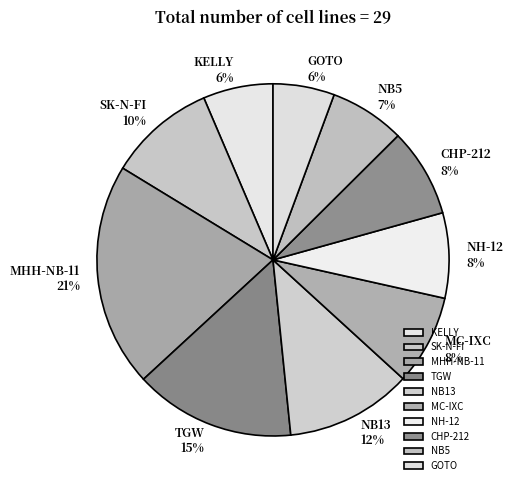

Do KELLY and SK-N-FI together represent more than half of the pie?

No